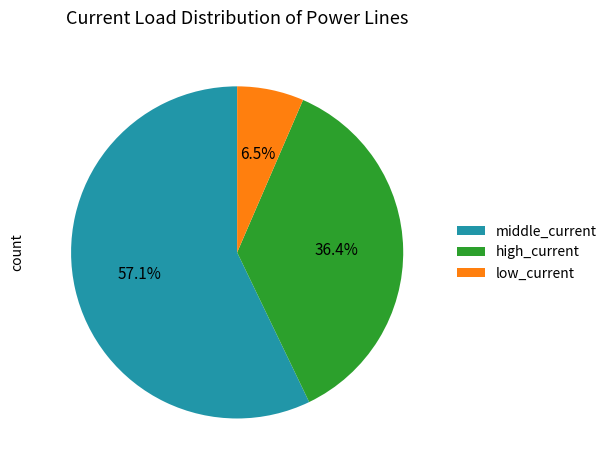

Does any single category account for the majority?

Yes